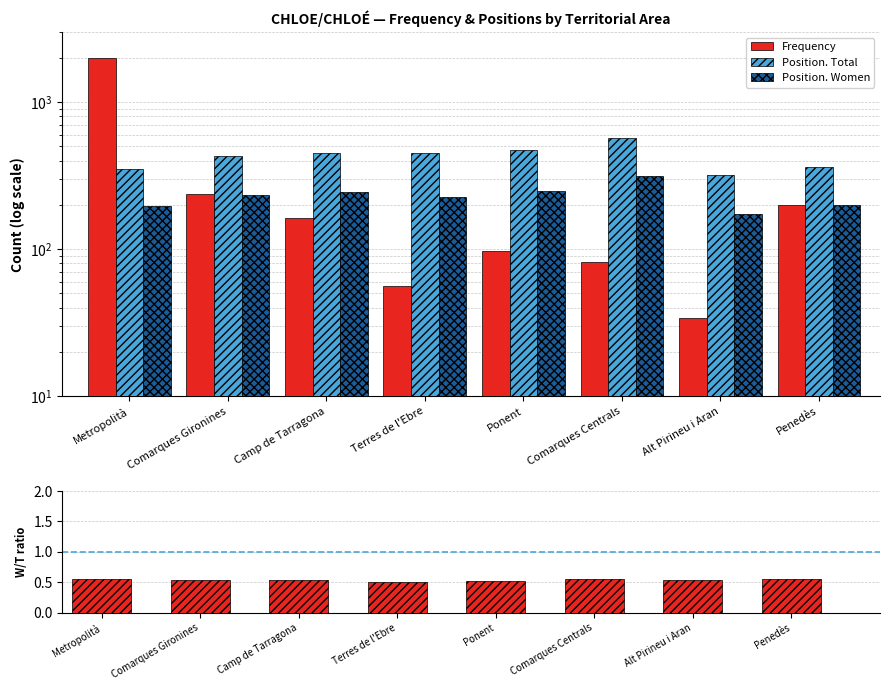

Rank the series at Metropolità from highest to lowest value.

Frequency, Position. Total, Position. Women, Women/Total ratio